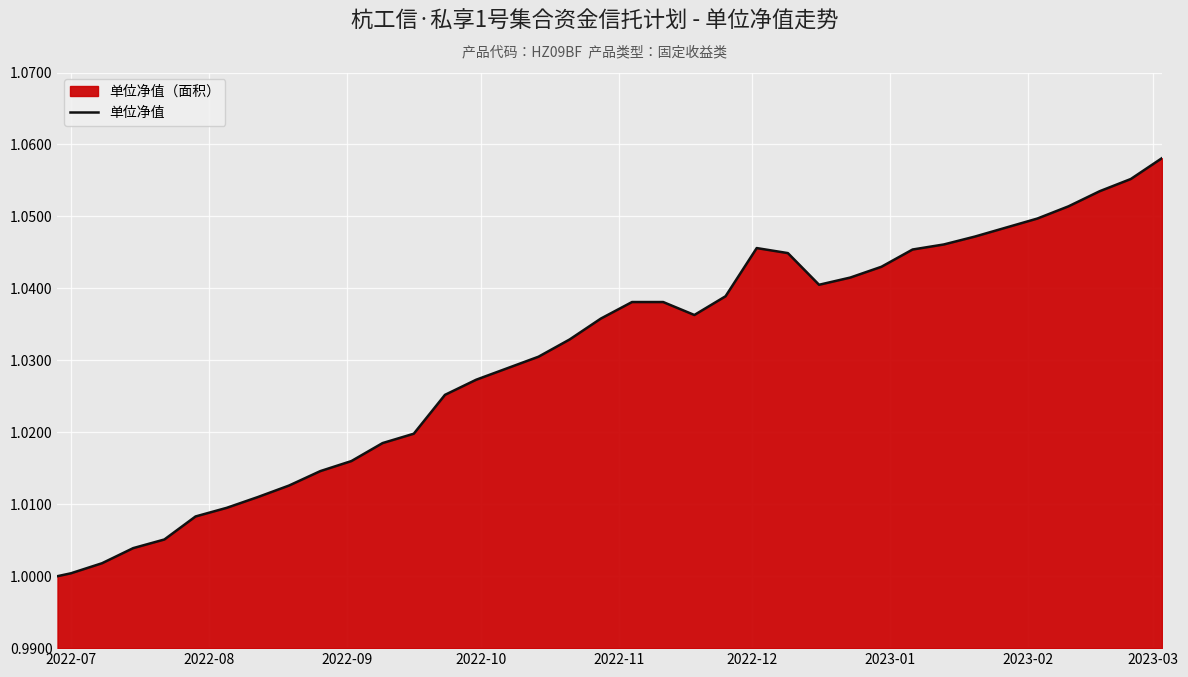

What is the value of the 22nd point from the left?

1.0